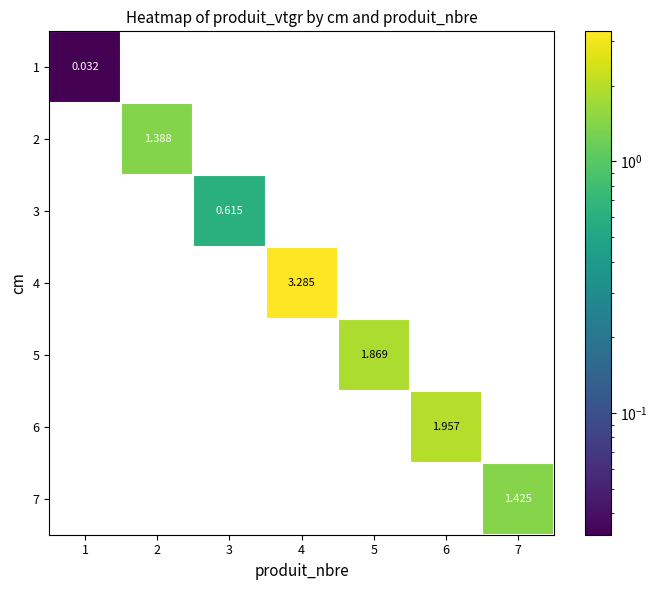

At which category is the sum across all series the highest?

4